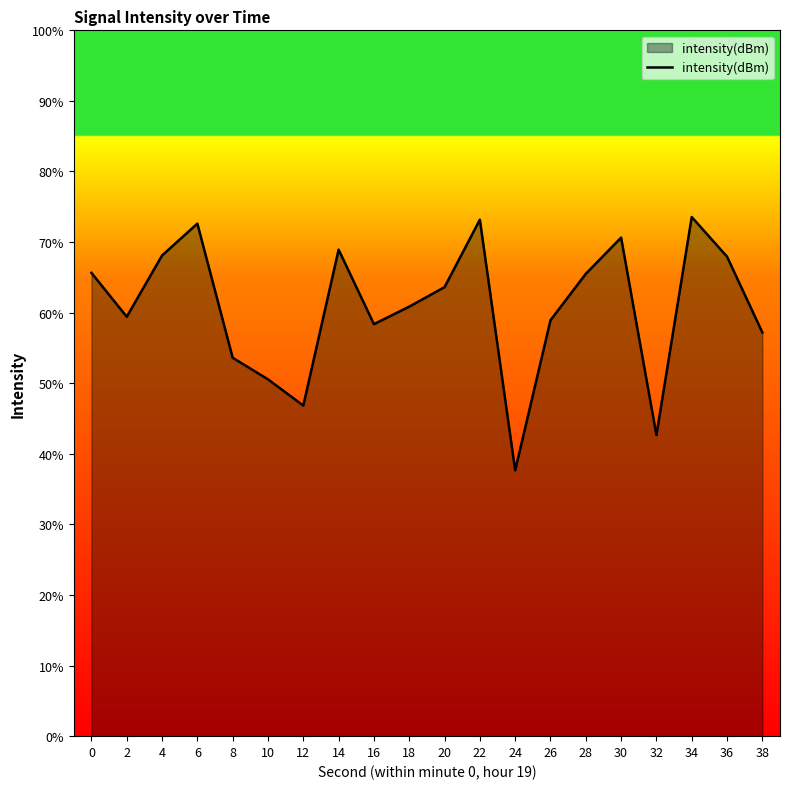

List the labels in order of value, largest first.

34, 22, 6, 30, 14, 4, 36, 0, 28, 20, 18, 2, 26, 16, 38, 8, 10, 12, 32, 24